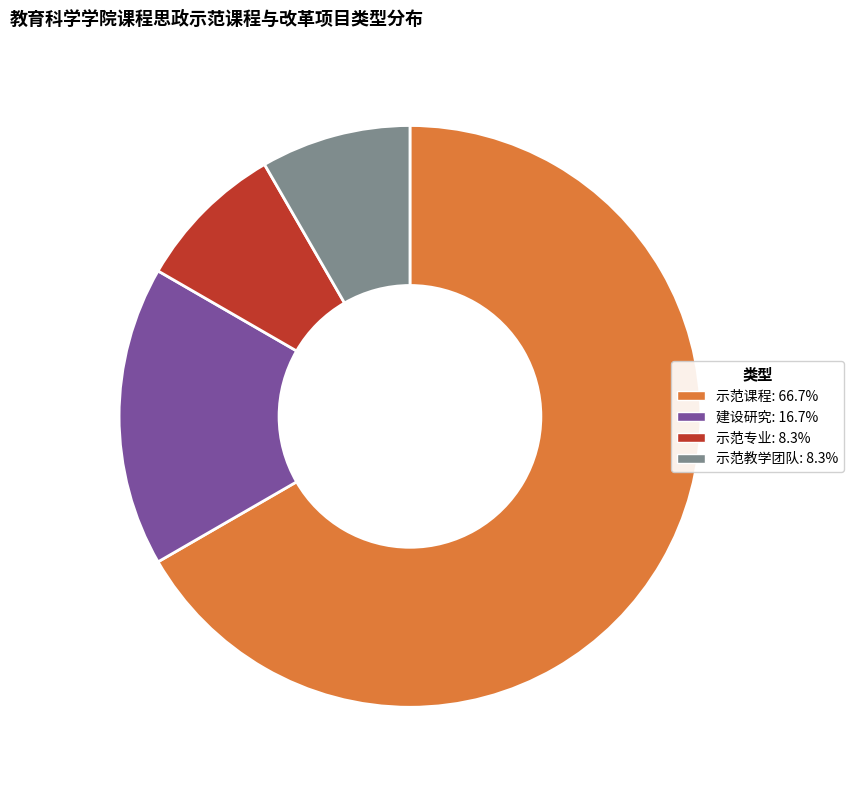

Does 示范专业 represent more than half of the total?

No